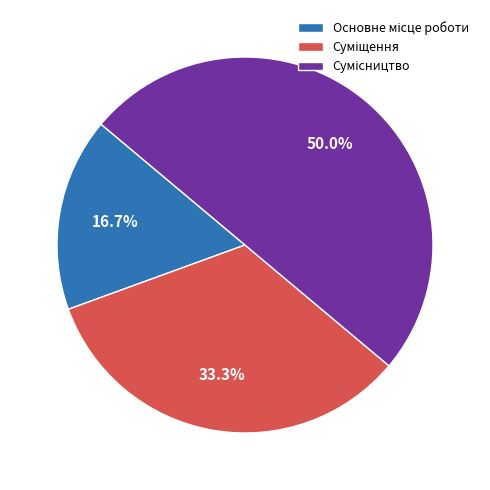

To the nearest percent, what is the difference between the largest and smallest slice percentages?

33%